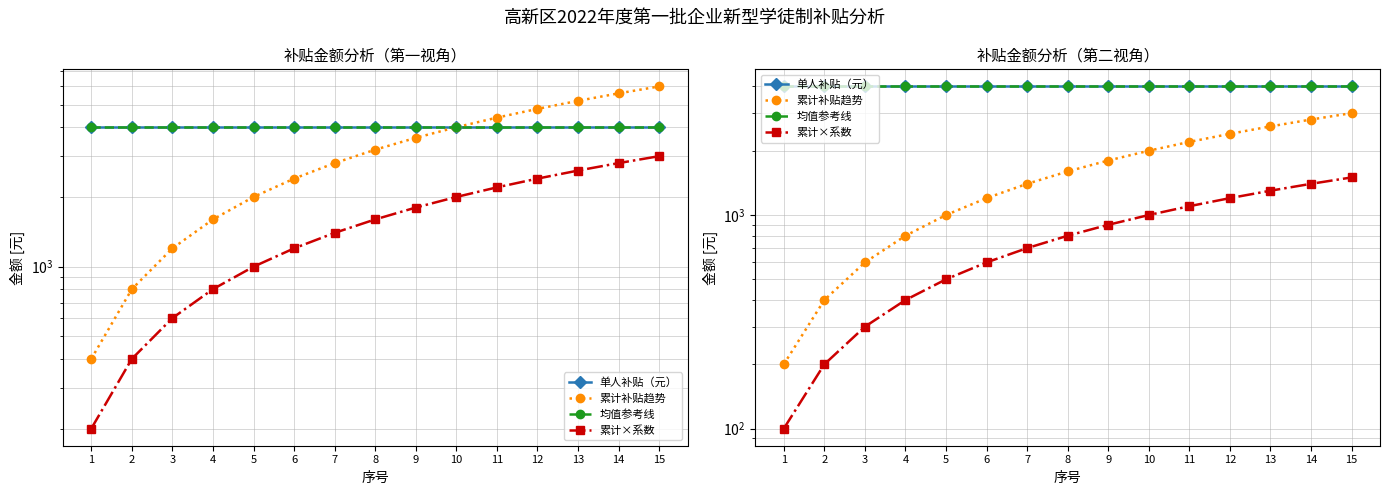

Is this an area chart (filled region under the line)?

No